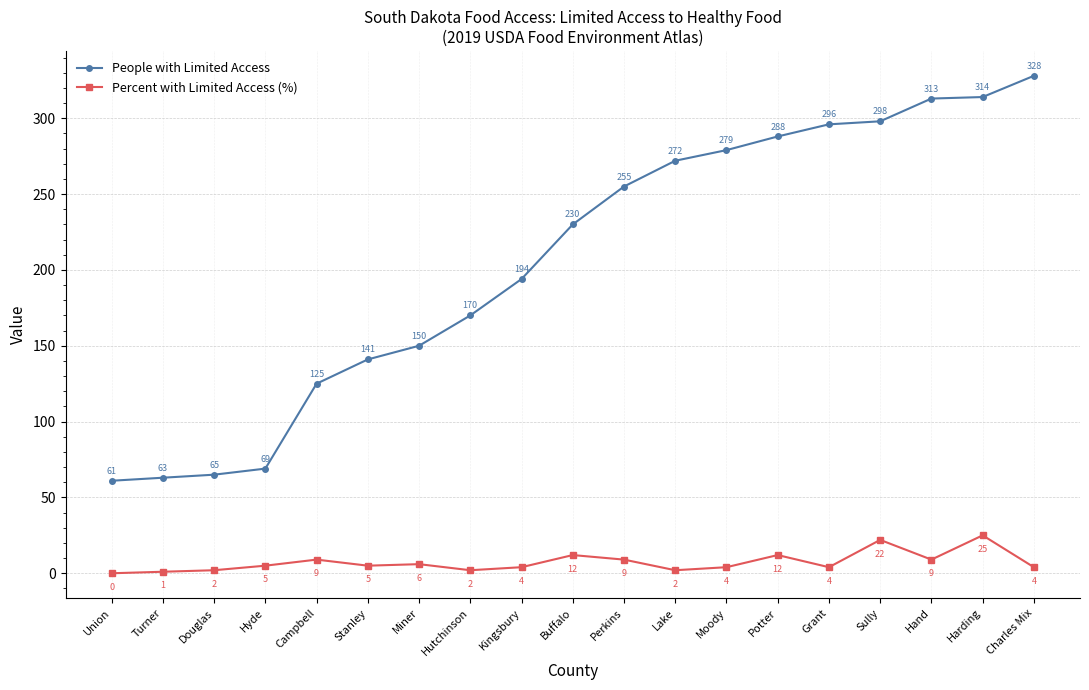

True or false: People with Limited Access and Percent with Limited Access (%) intersect in this chart.

False